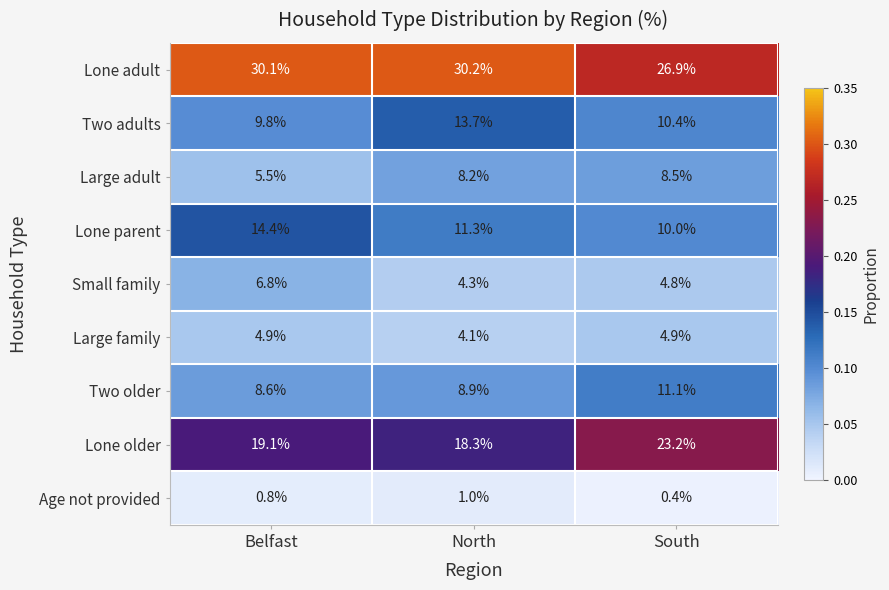

Which series has the largest total across all categories?

Lone adult